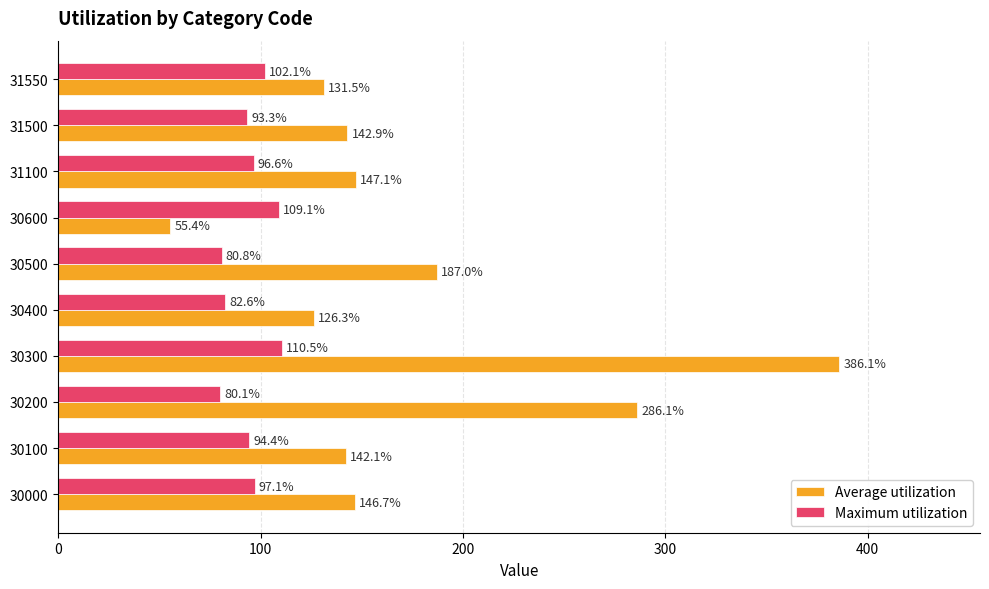

Where is Average utilization nearest to the value 220?

30500